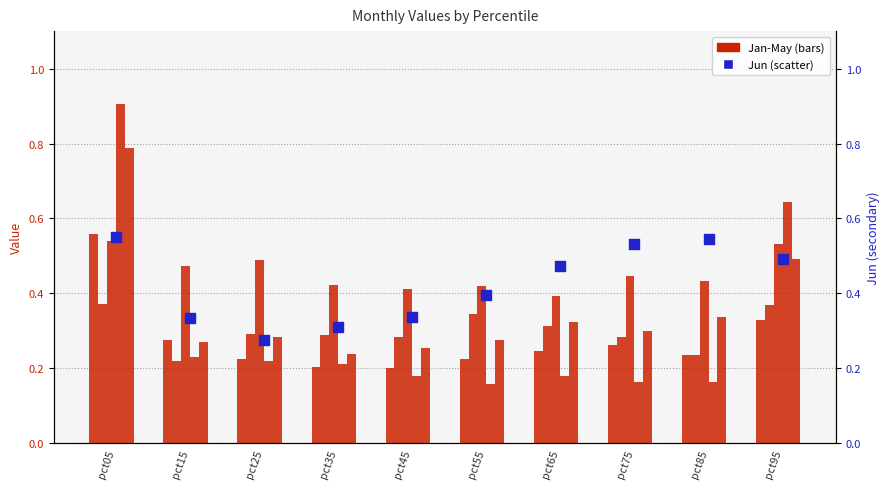

At how many categories does at least one series exceed 0?

10